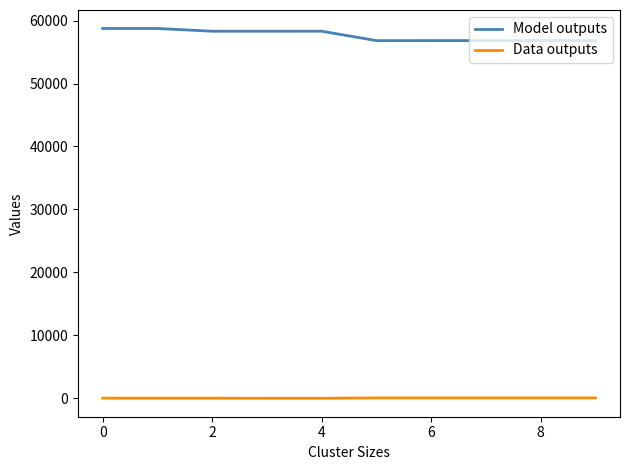

What are all the series names shown in the legend?

Model outputs, Data outputs